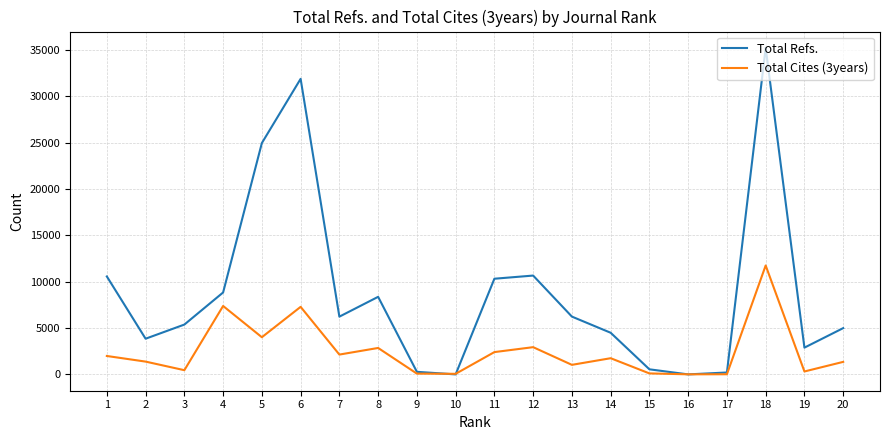

Does the chart have visible grid lines?

Yes